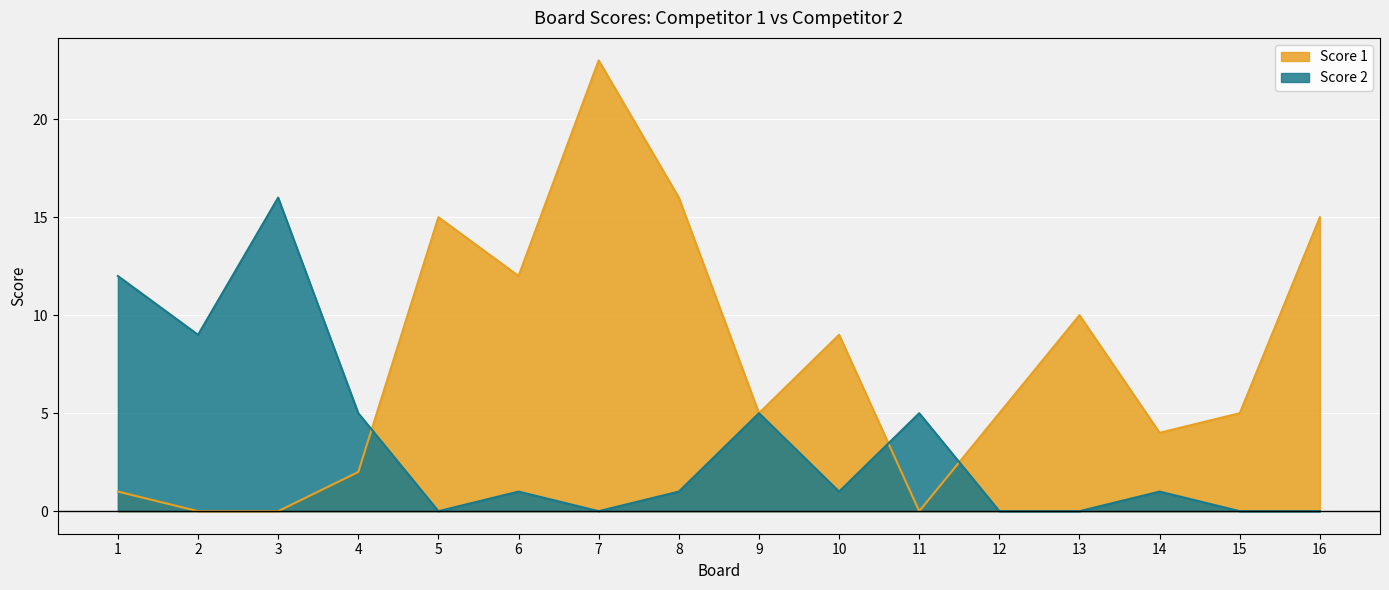

List the labels in order of Score 1 value, largest first.

7, 8, 5, 16, 6, 13, 10, 9, 12, 15, 14, 4, 1, 2, 3, 11